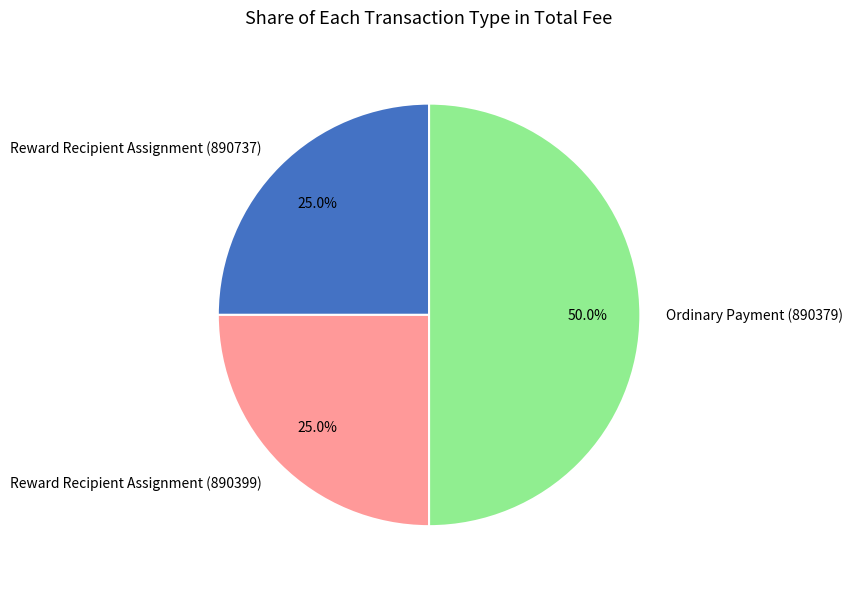

What is the total percentage of Ordinary Payment (890379) and Reward Recipient Assignment (890399)?

75.0%